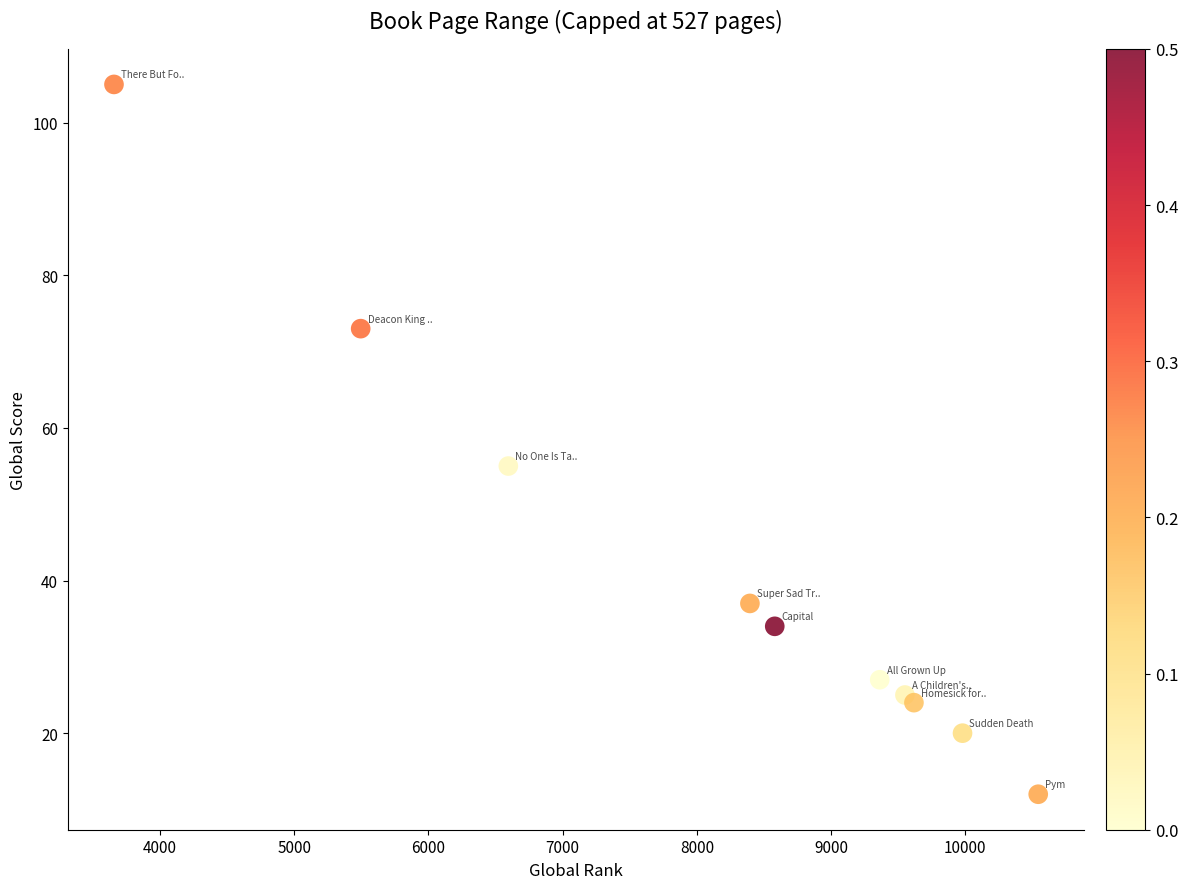

What Y value in the scatter plot is closest to 58?

55